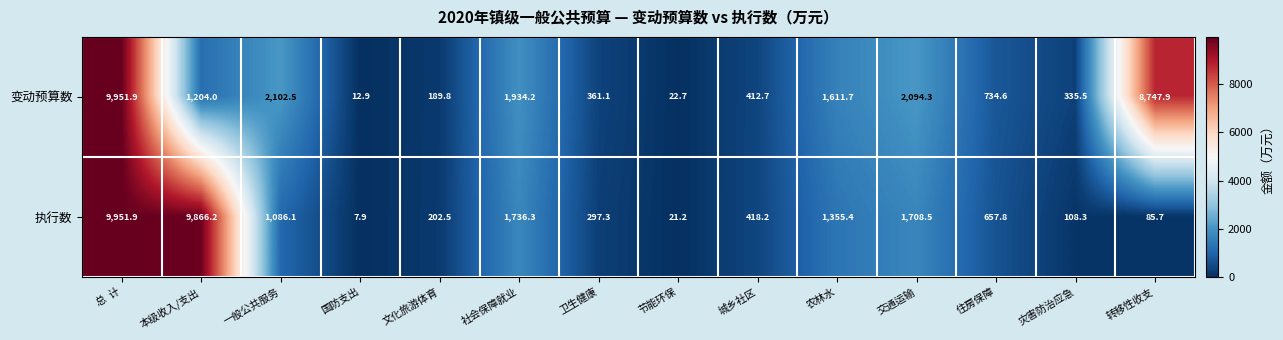

Rank the categories by 执行数 value from lowest to highest.

国防支出, 节能环保, 转移性收支, 灾害防治应急, 文化旅游体育, 卫生健康, 城乡社区, 住房保障, 一般公共服务, 农林水, 交通运输, 社会保障就业, 本级收入/支出, 总  计